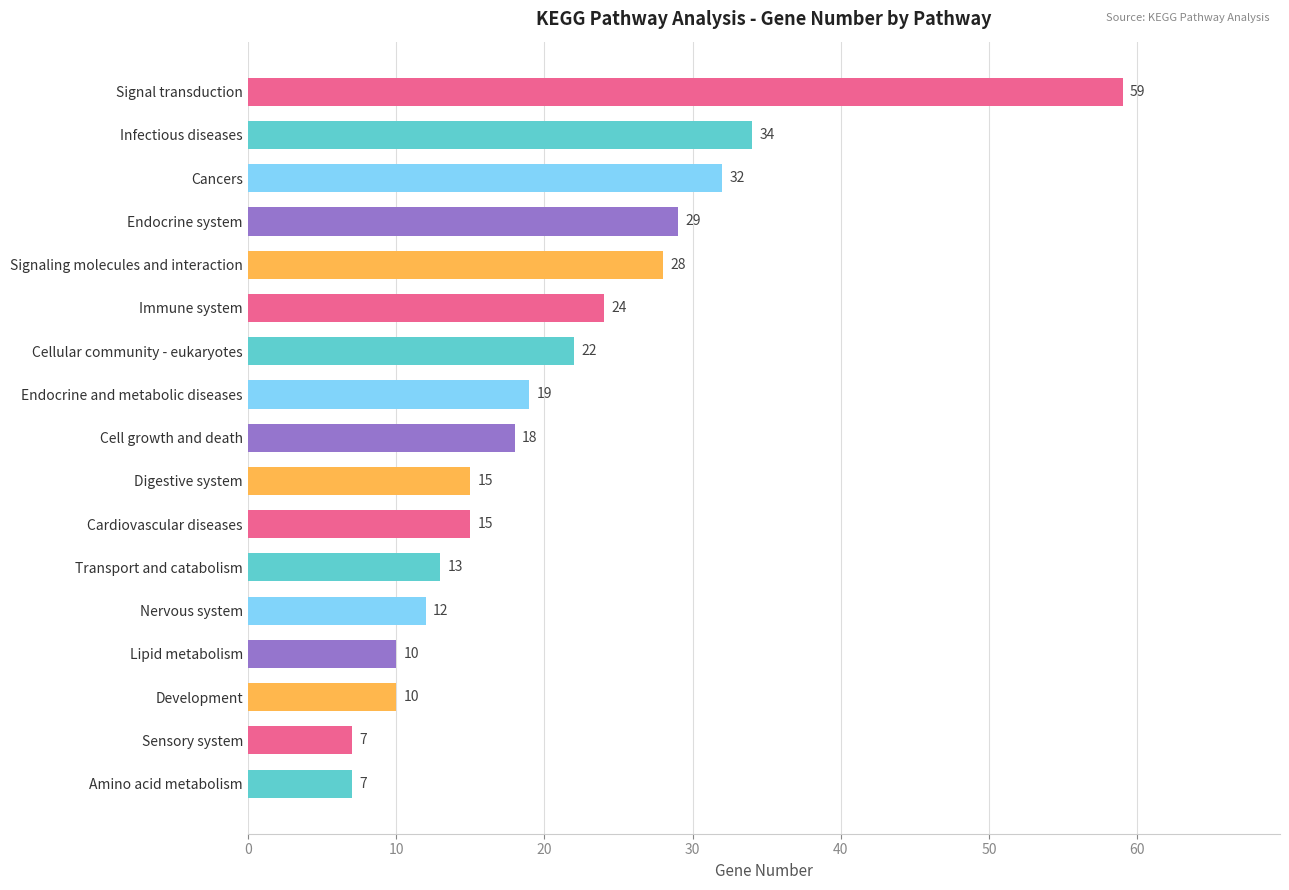

Does the chart contain any negative values?

No